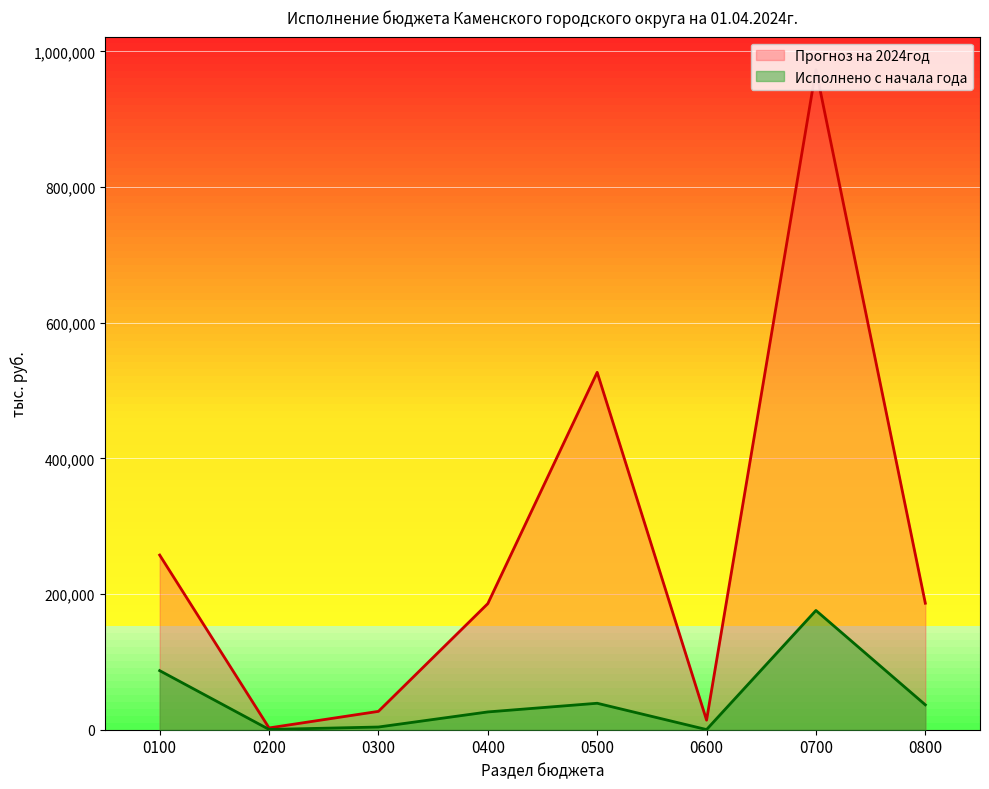

What are all the series names shown in the legend?

Прогноз на 2024год, Исполнено с начала года